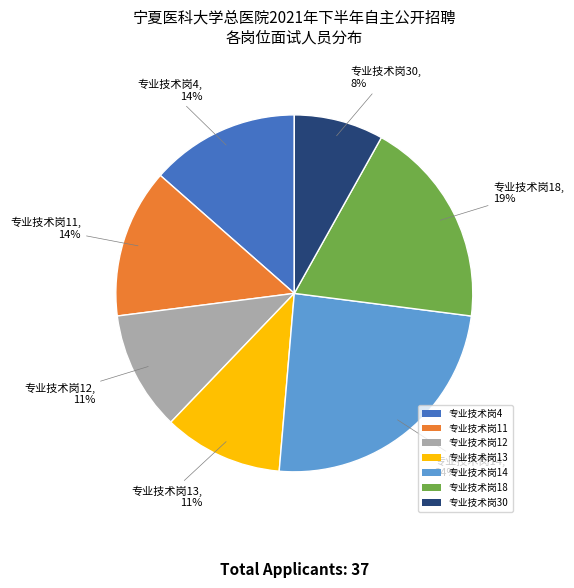

What is the ratio of the value at 专业技术岗12 to the value at 专业技术岗11?

0.8